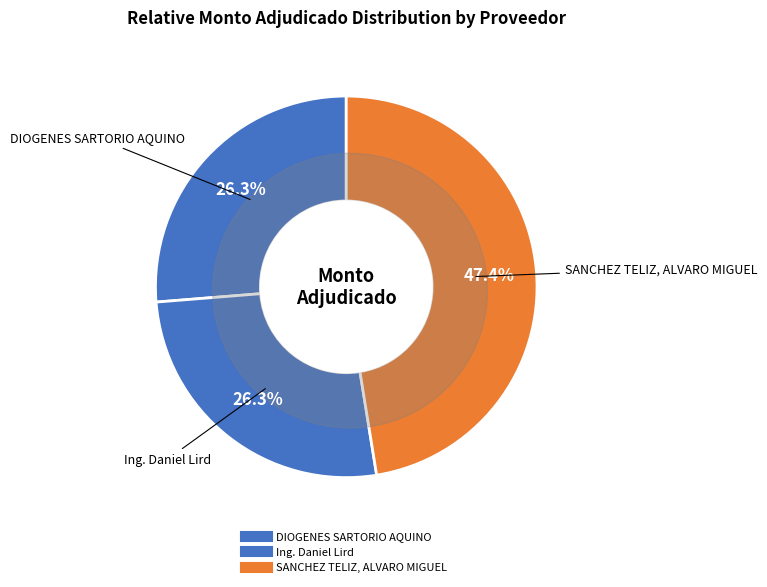

True or false: DIOGENES SARTORIO AQUINO accounts for 37% of the total.

False